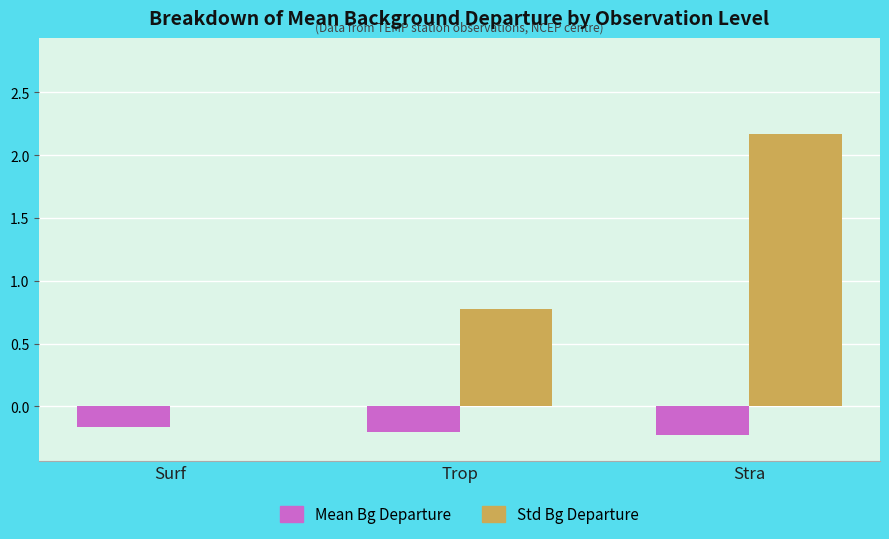

What is the greatest value displayed?

2.2